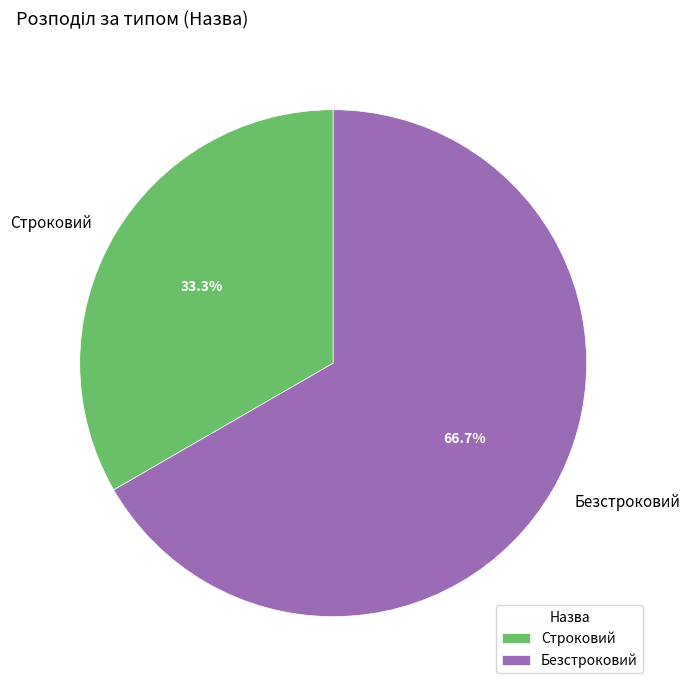

To the nearest percent, what portion does Строковий represent?

33%